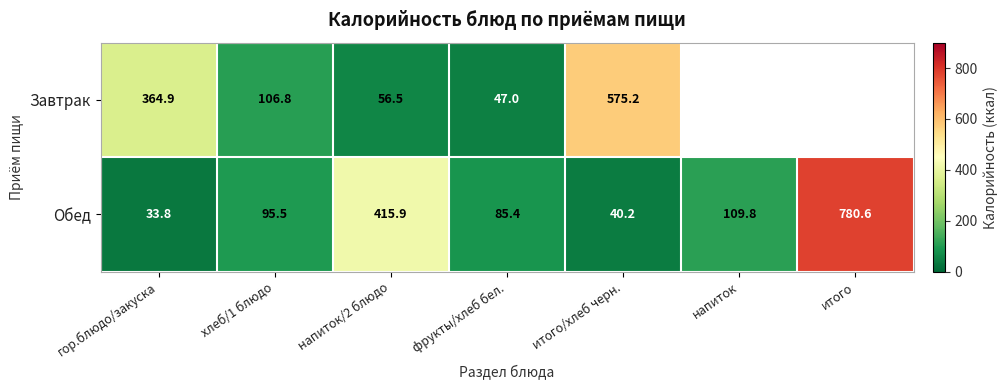

What is the difference between the highest and lowest values at итого/хлеб черн.?

535.0